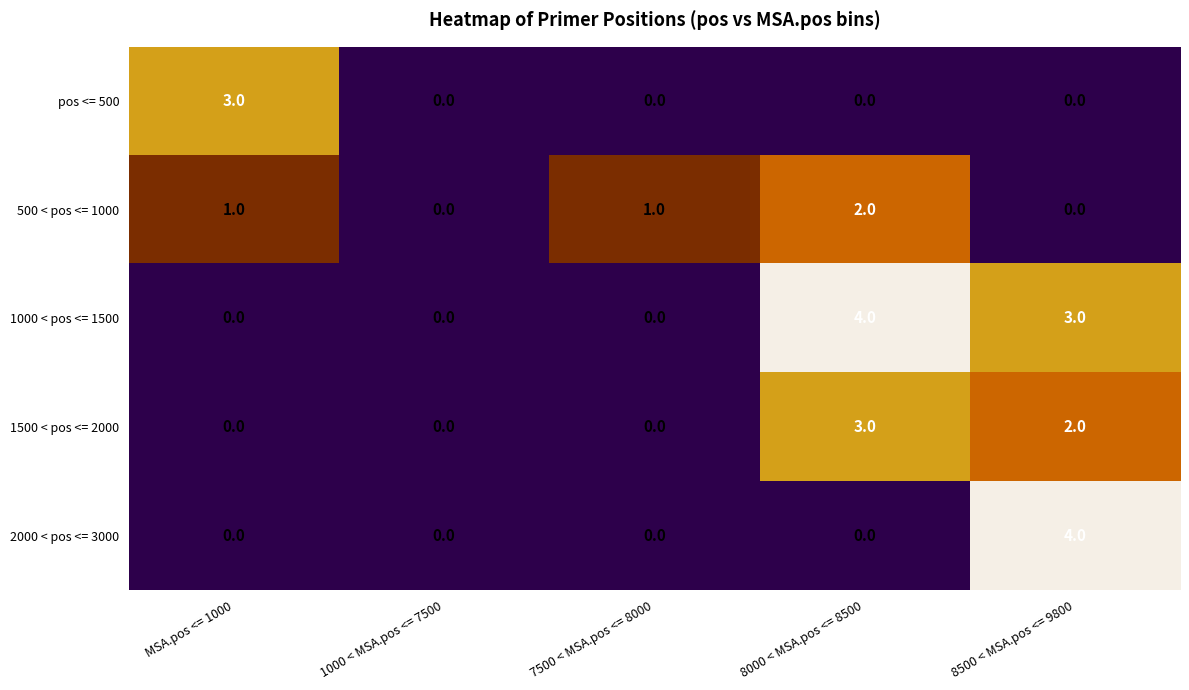

True or false: 1000 < pos <= 1500 has a value of 0 at MSA.pos <= 1000.

True